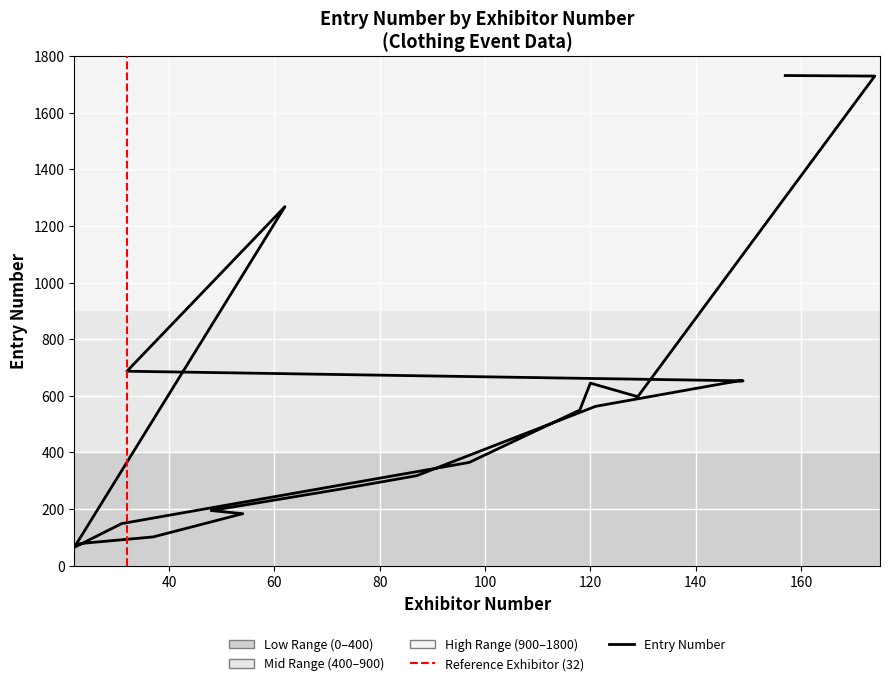

Which has a higher value, 146 or 37?

146